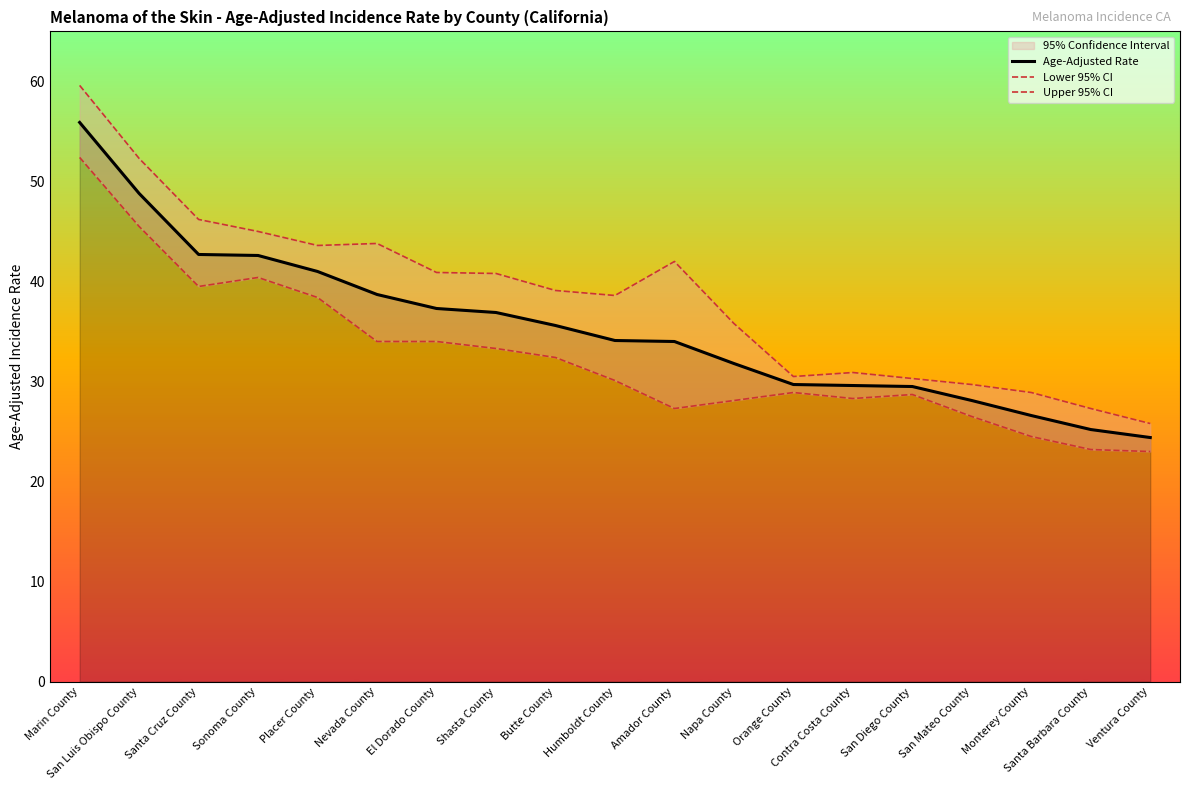

What is the value of the Lower 95% CI point at the 19th from the left?

23.0